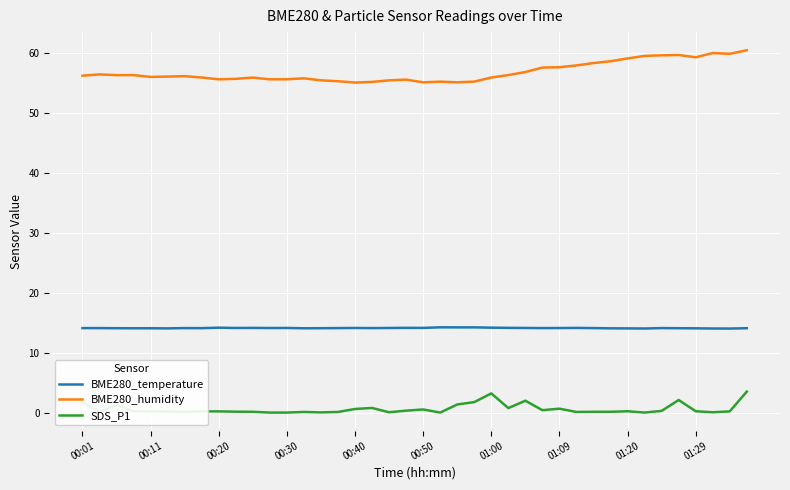

Is this an area chart (filled region under the line)?

No